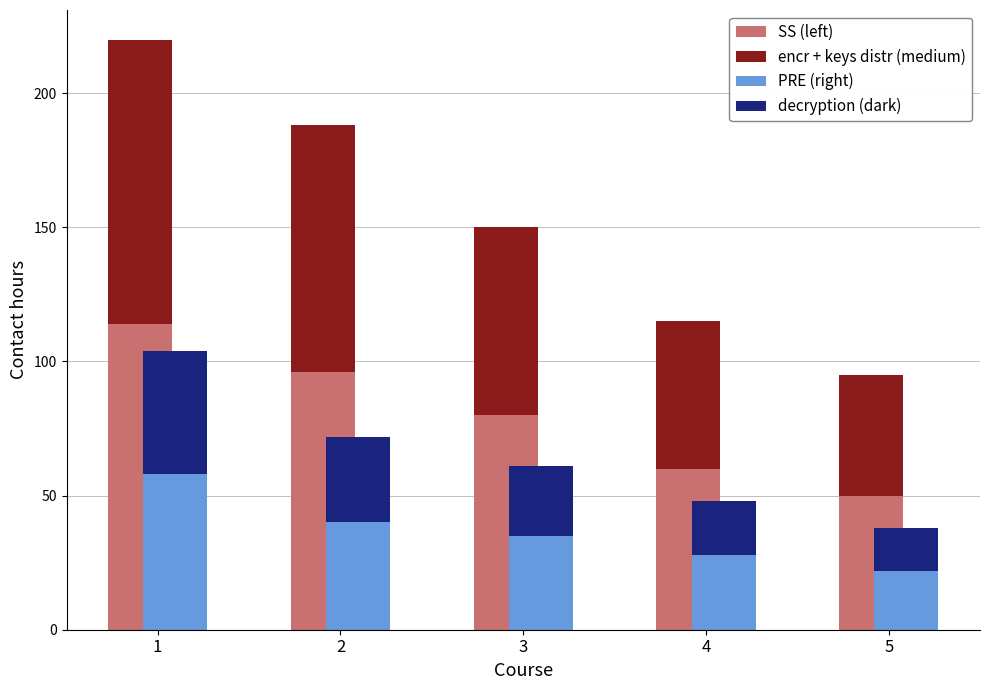

At which category does the chart reach its peak across all series?

1